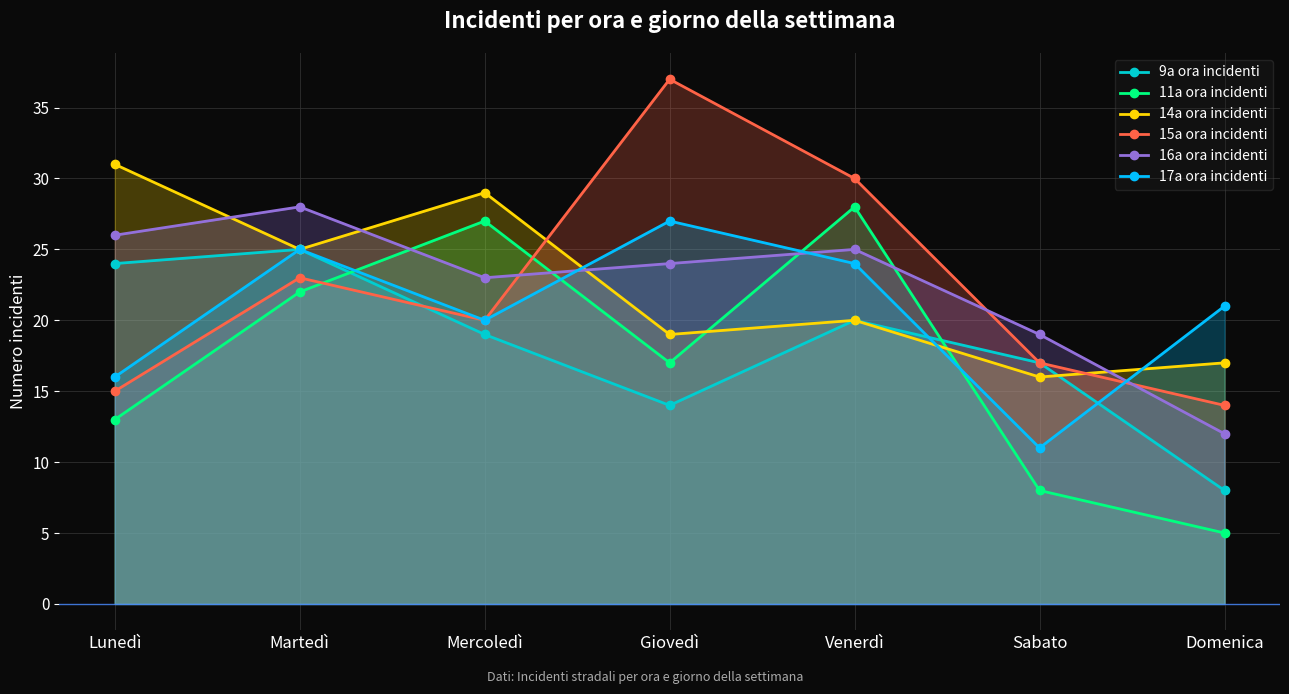

Where is the first local minimum for 16a ora incidenti?

Mercoledì